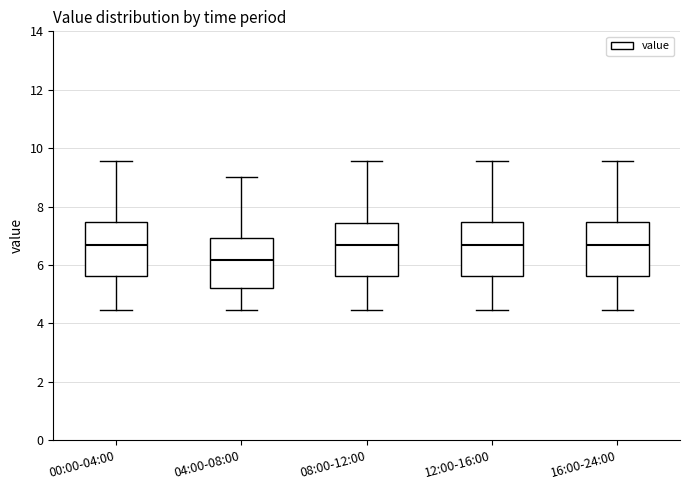

Reading left to right, read every box against the y-axis: the position of its median line, the range the box covers, and the ends of its whiskers. The values are not printed on the chart, so give them approximately, as read against the axis.

00:00-04:00: median 6.6, box 5.6 to 7.4, whiskers 4.4 to 9.6
04:00-08:00: median 6.2, box 5.2 to 7.0, whiskers 4.4 to 9.0
08:00-12:00: median 6.6, box 5.6 to 7.4, whiskers 4.4 to 9.6
12:00-16:00: median 6.6, box 5.6 to 7.4, whiskers 4.4 to 9.6
16:00-24:00: median 6.6, box 5.6 to 7.4, whiskers 4.4 to 9.6